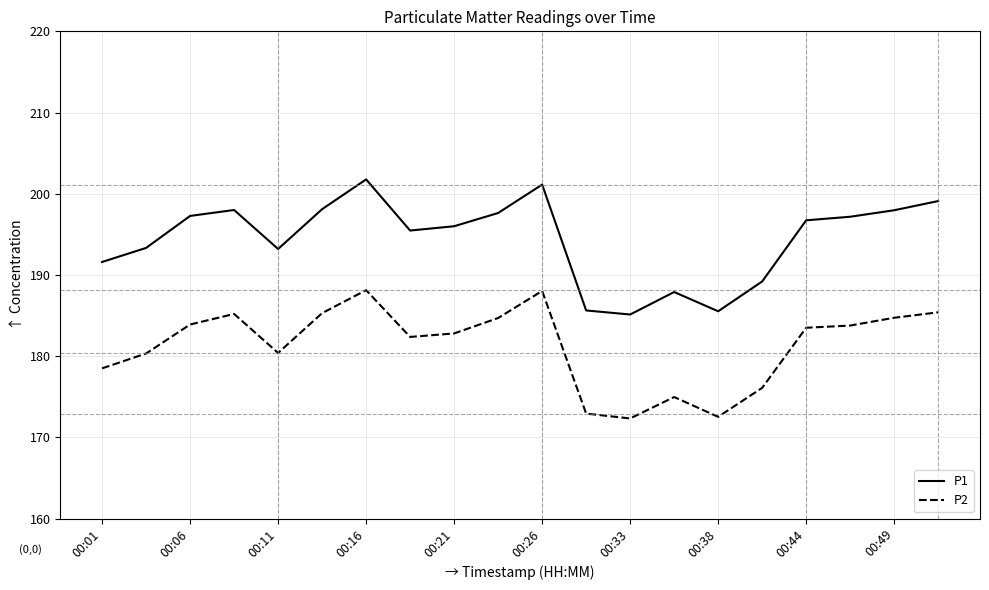

List the series in order of their overall mean, lowest first.

P2, P1